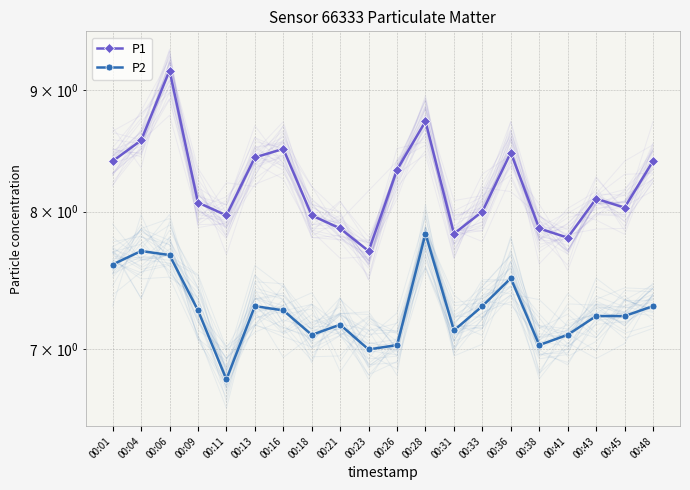

How many interior local peaks does the P1 series have?

5